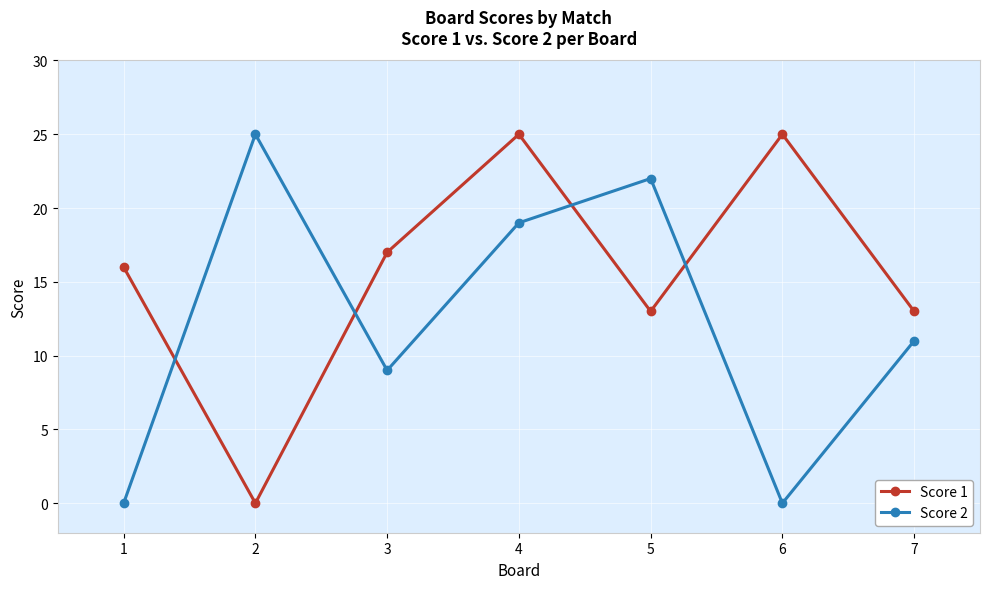

Reading left to right, transcribe all the data shown in this chart.

Score 1: 16	0	17	25	13	25	13
Score 2: 0	25	9	19	22	0	11